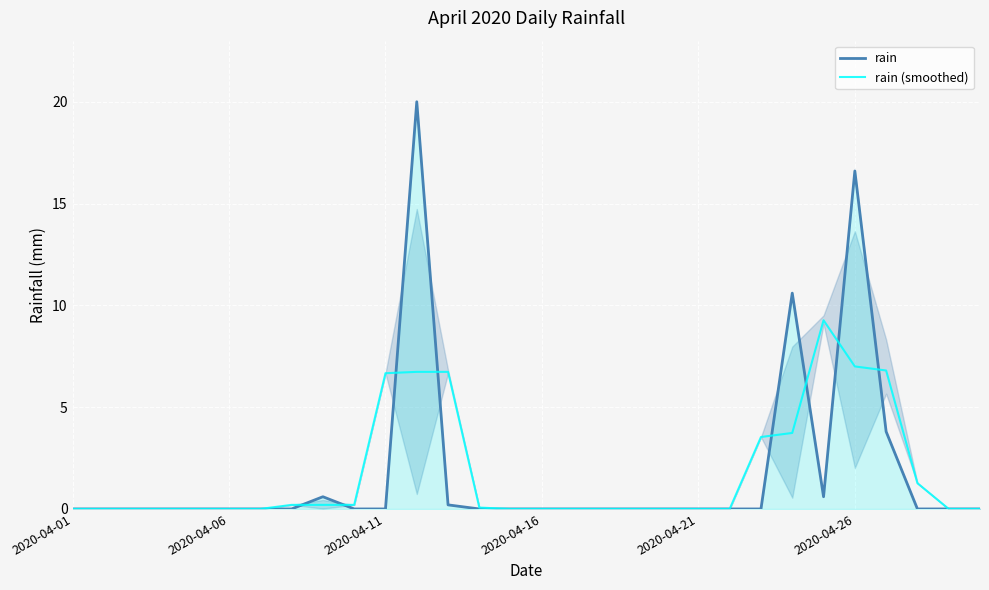

Which series has the largest total across all categories?

rain